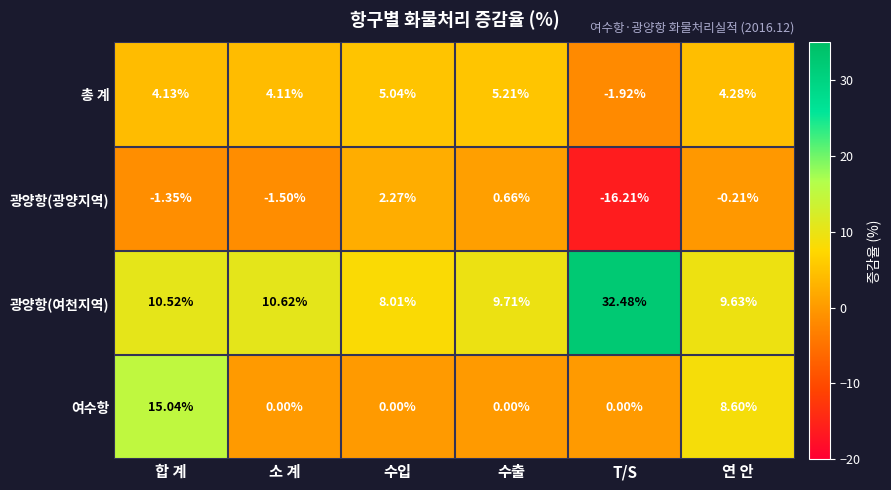

List the series in order of their peak value, highest first.

광양항(여천지역), 여수항, 총 계, 광양항(광양지역)